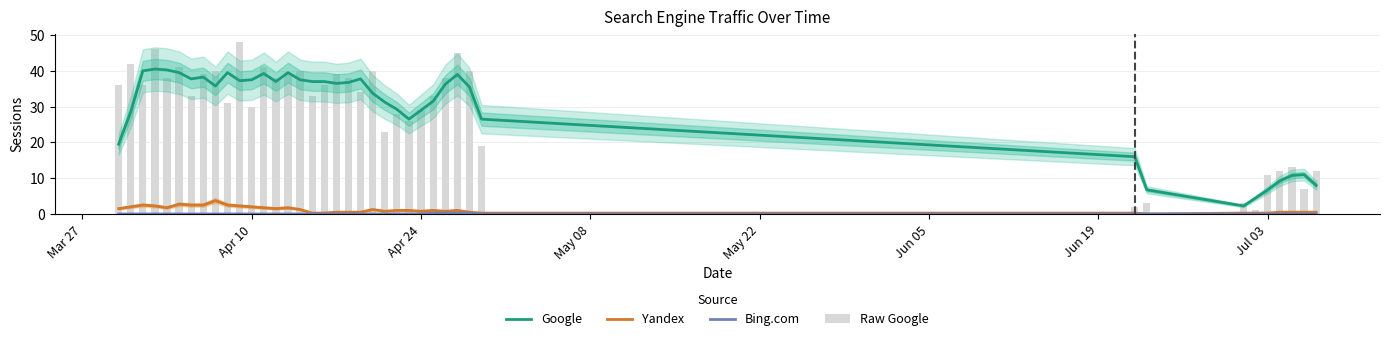

What is the difference between the maximum and minimum values in the Bing.com series?

0.2